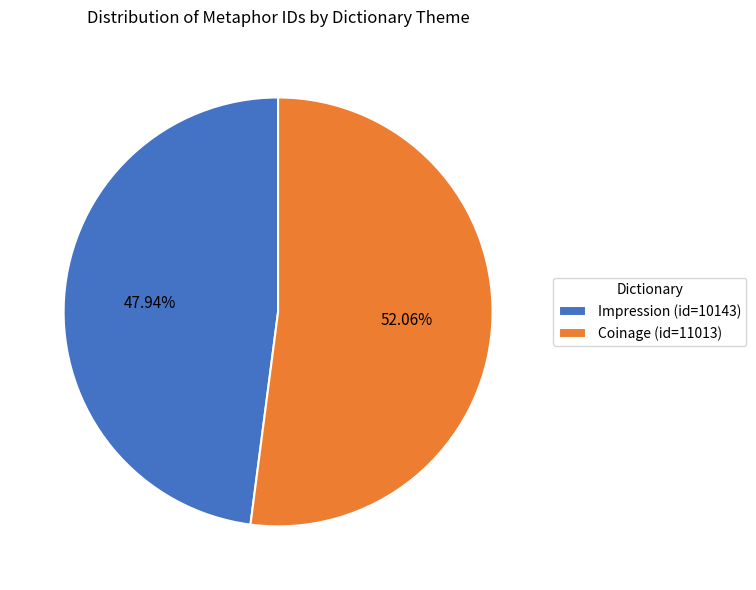

To the nearest percent, what percentage of the pie is Coinage?

52%